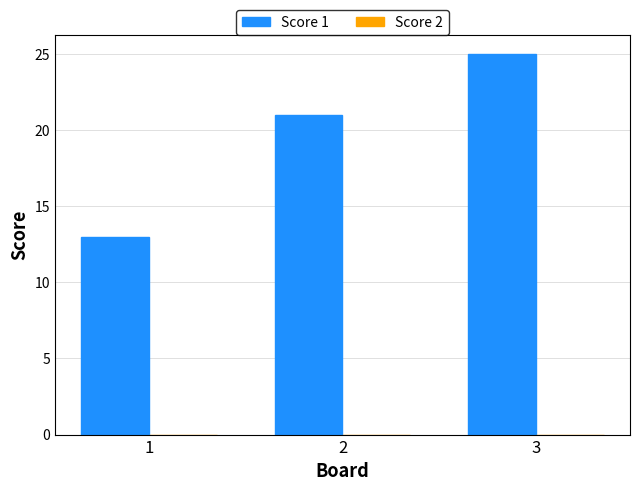

List the labels in order of value, largest first.

3, 2, 1